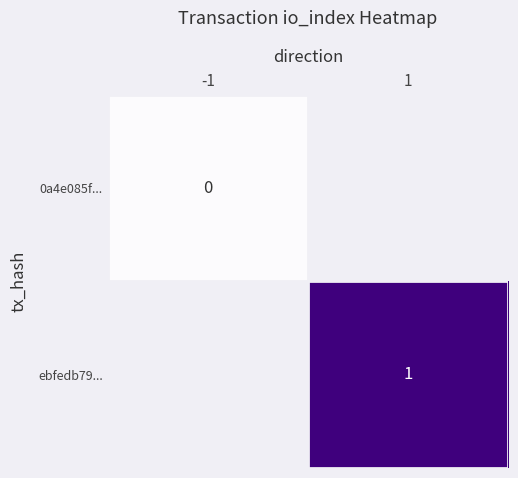

True or false: ebfedb79... has a value of 1 at 1.

True